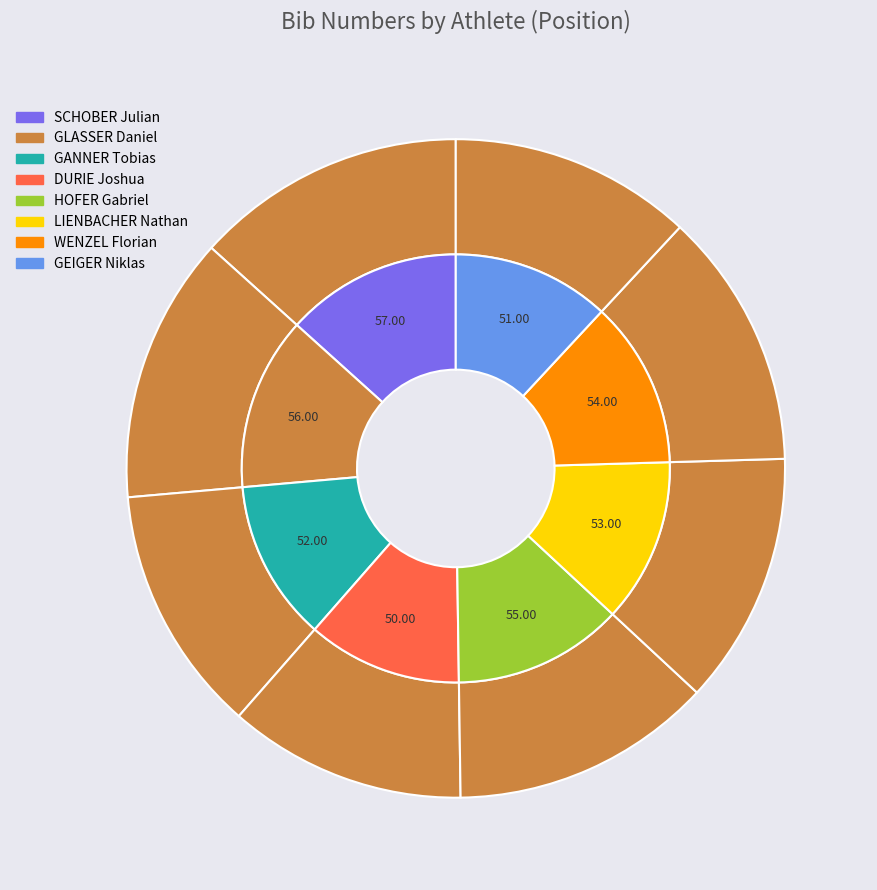

Which has a higher value, SCHOBER Julian or WENZEL Florian?

SCHOBER Julian